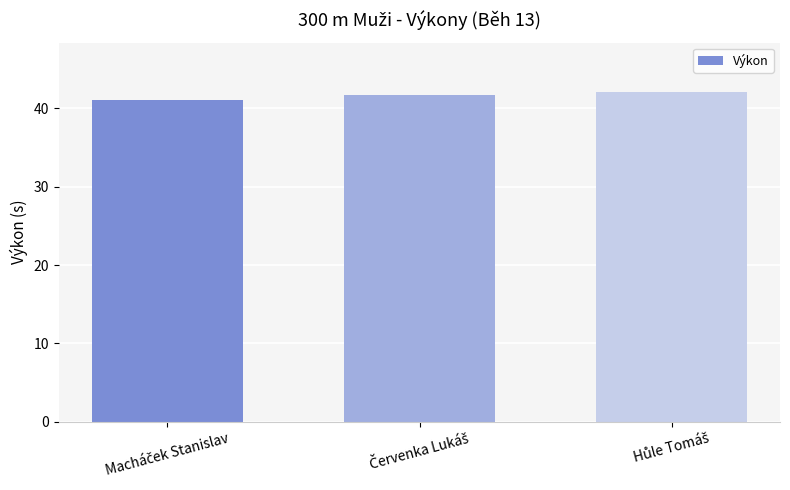

What is the sum of all values?

124.8